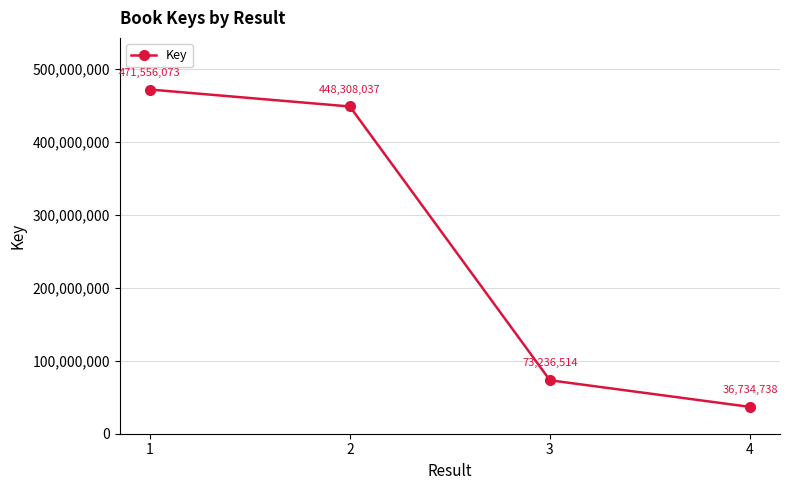

The value at 3 is 127011276. True or false?

False